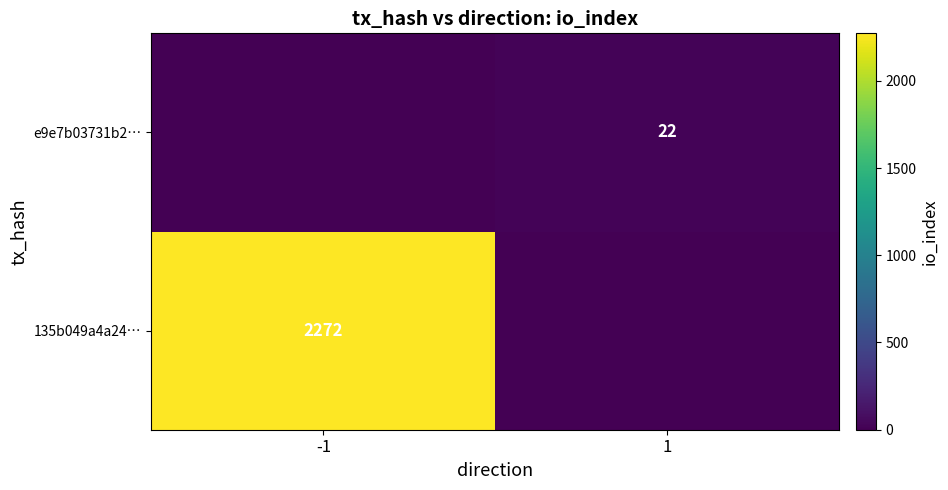

True or false: 135b049a4a24… has a value of 3639 at -1.

False